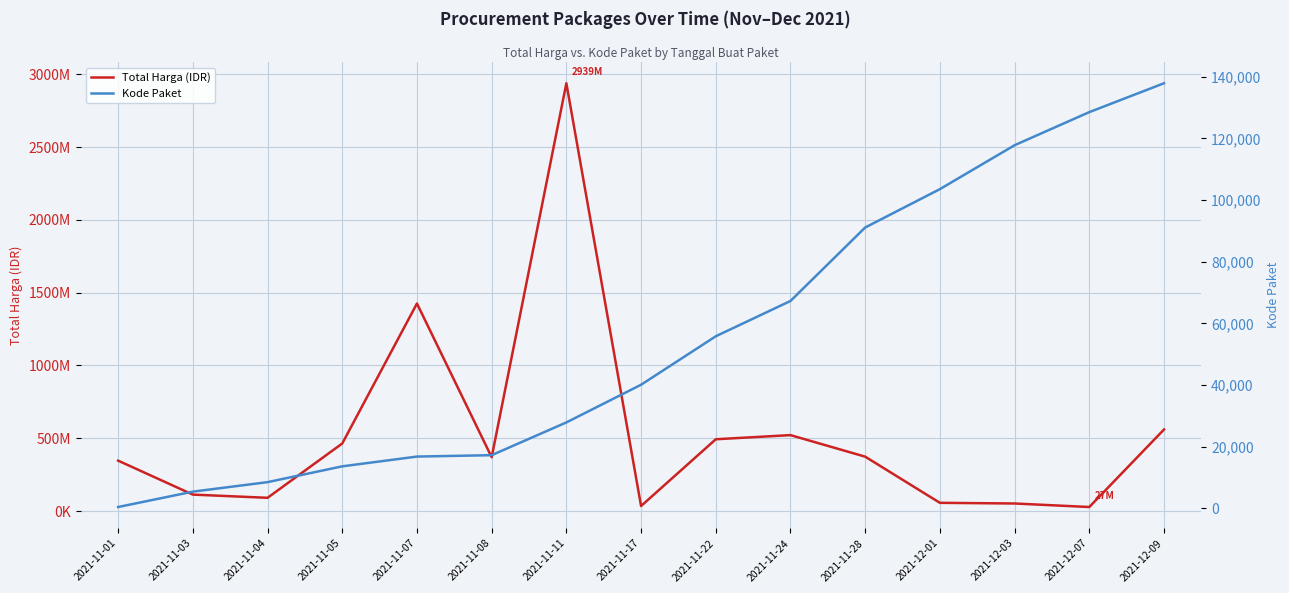

At how many categories does at least one series exceed 1881210333?

1